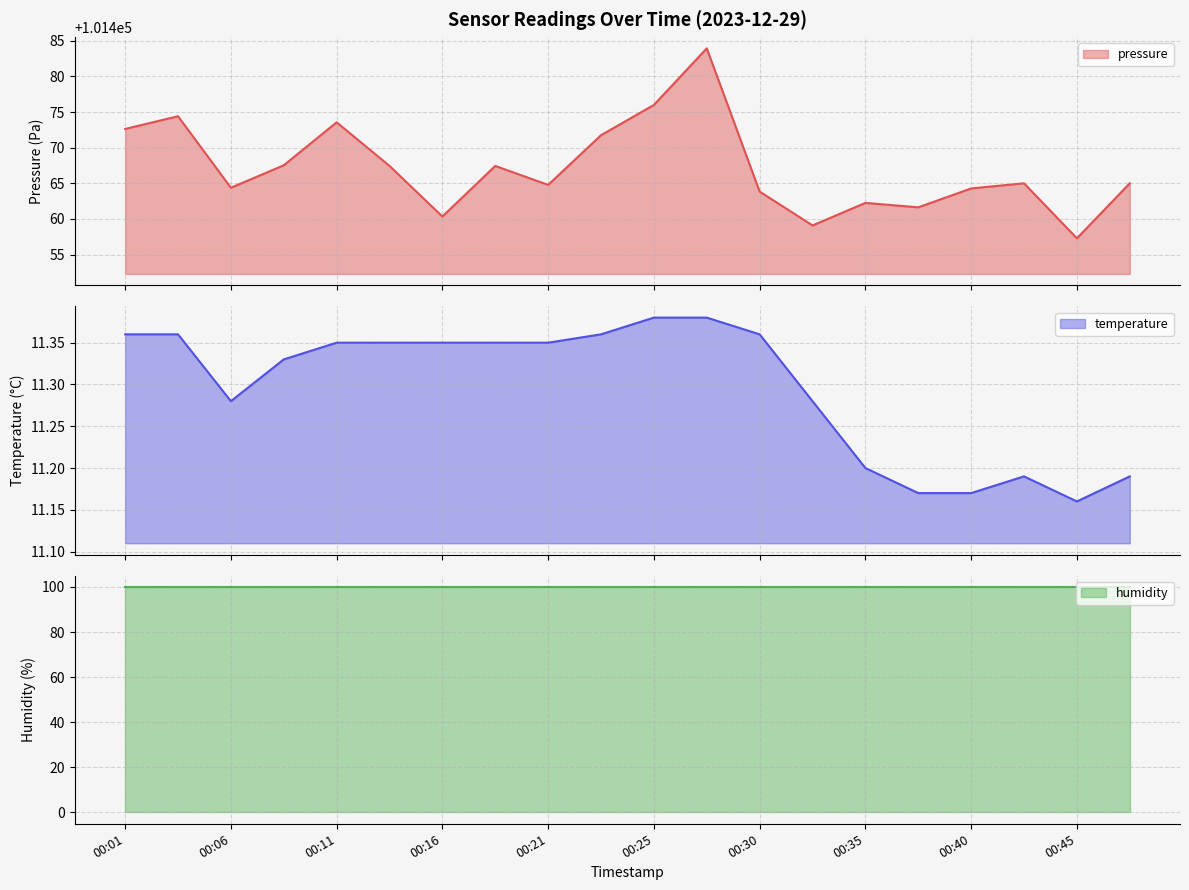

True or false: pressure and temperature cross at least once.

False